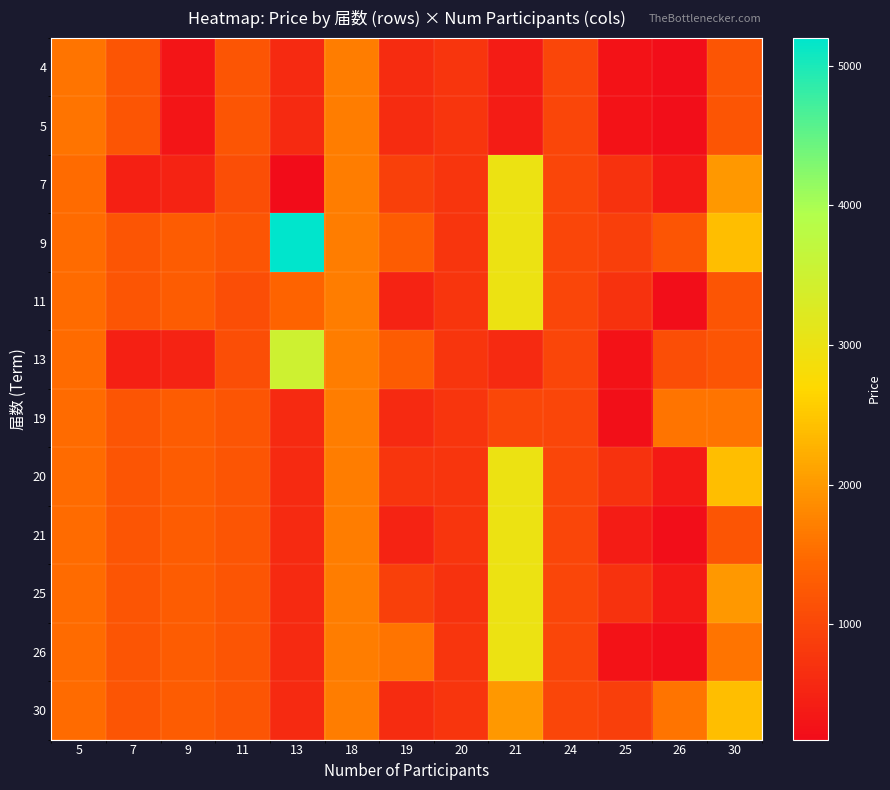

Which has a higher value, 20 or 25?

20